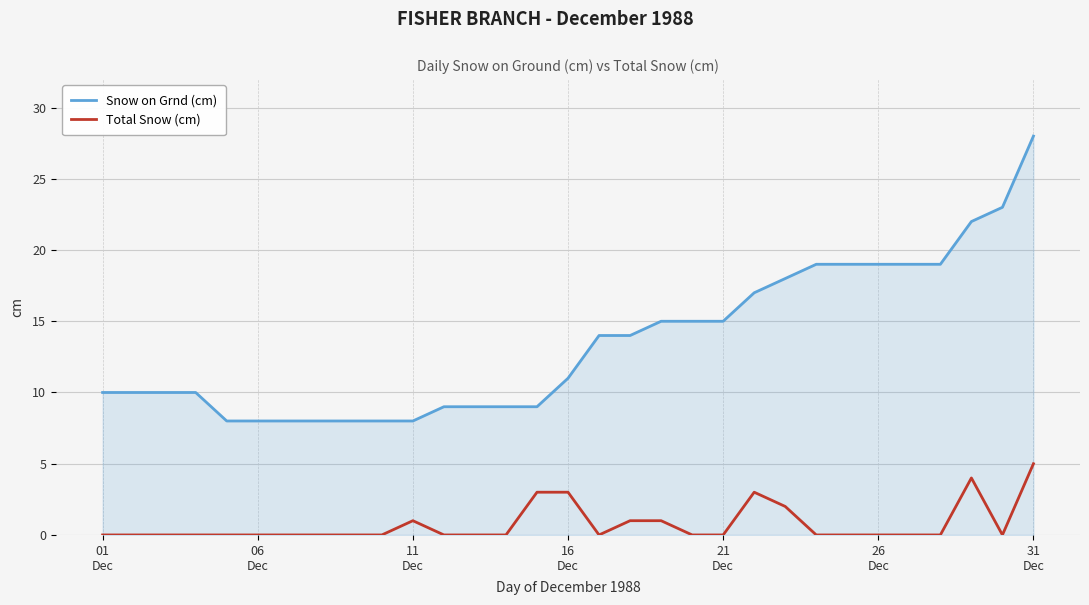

True or false: Total Snow (cm) and Snow on Grnd (cm) cross at least once.

False